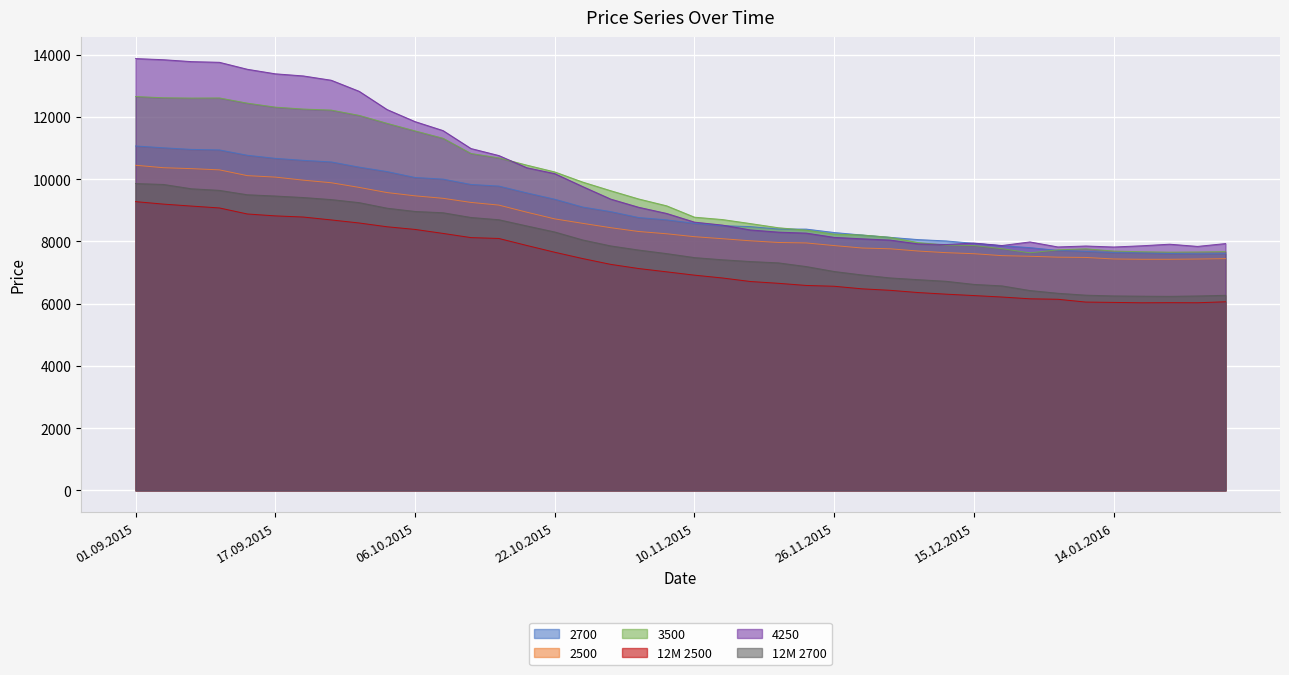

Which series has the largest range (max minus min)?

4250